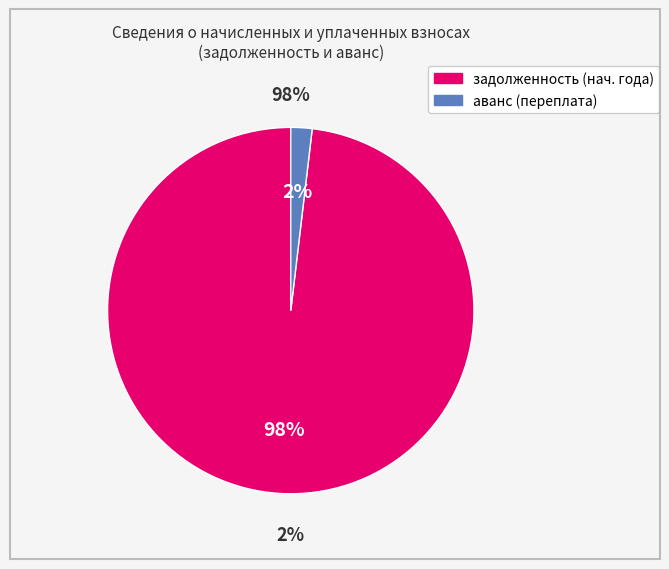

Is it true that 6 is 11% of the pie?

False